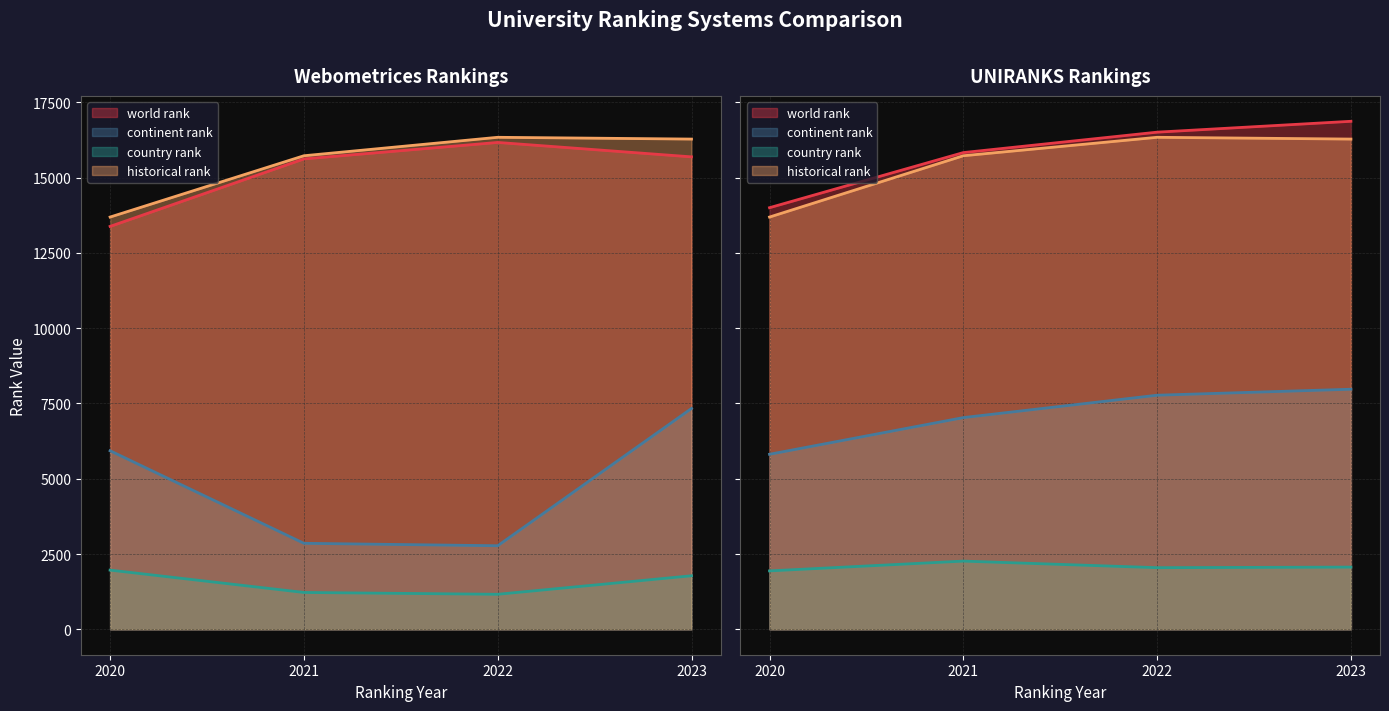

What is the label of the 7th point from the left?

UNIRANKS 2022